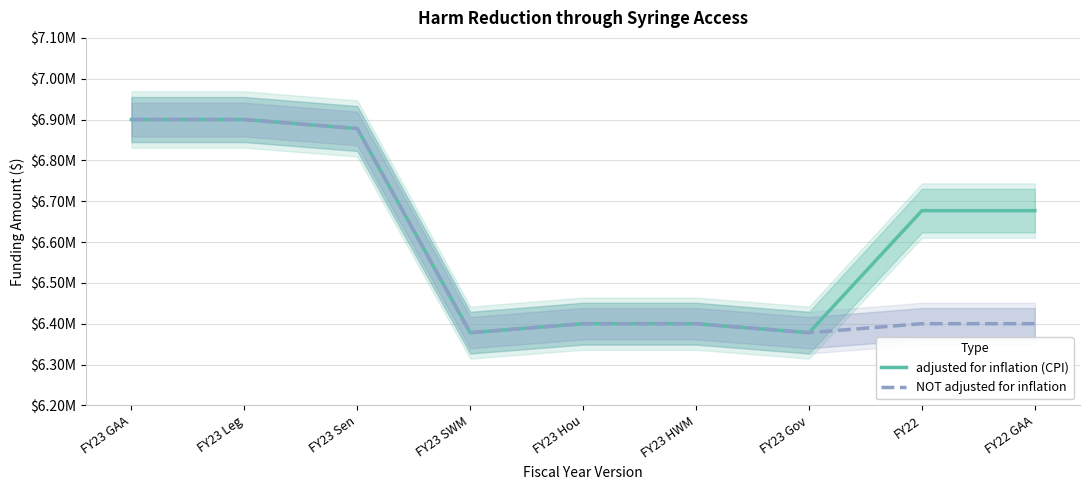

How many lines are shown in the chart?

2